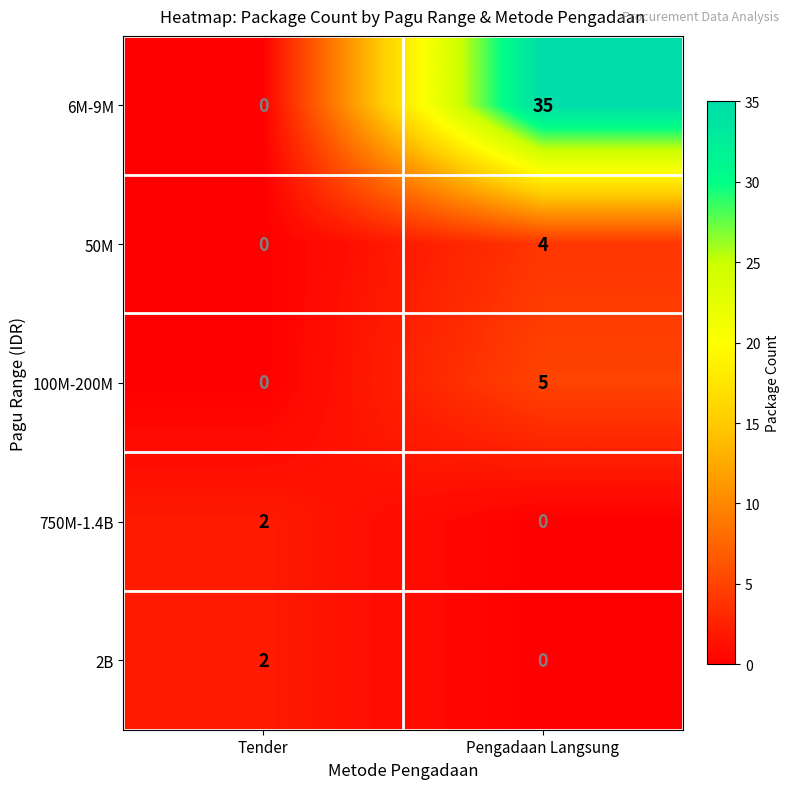

Which label corresponds to the largest value in the chart?

Pengadaan Langsung